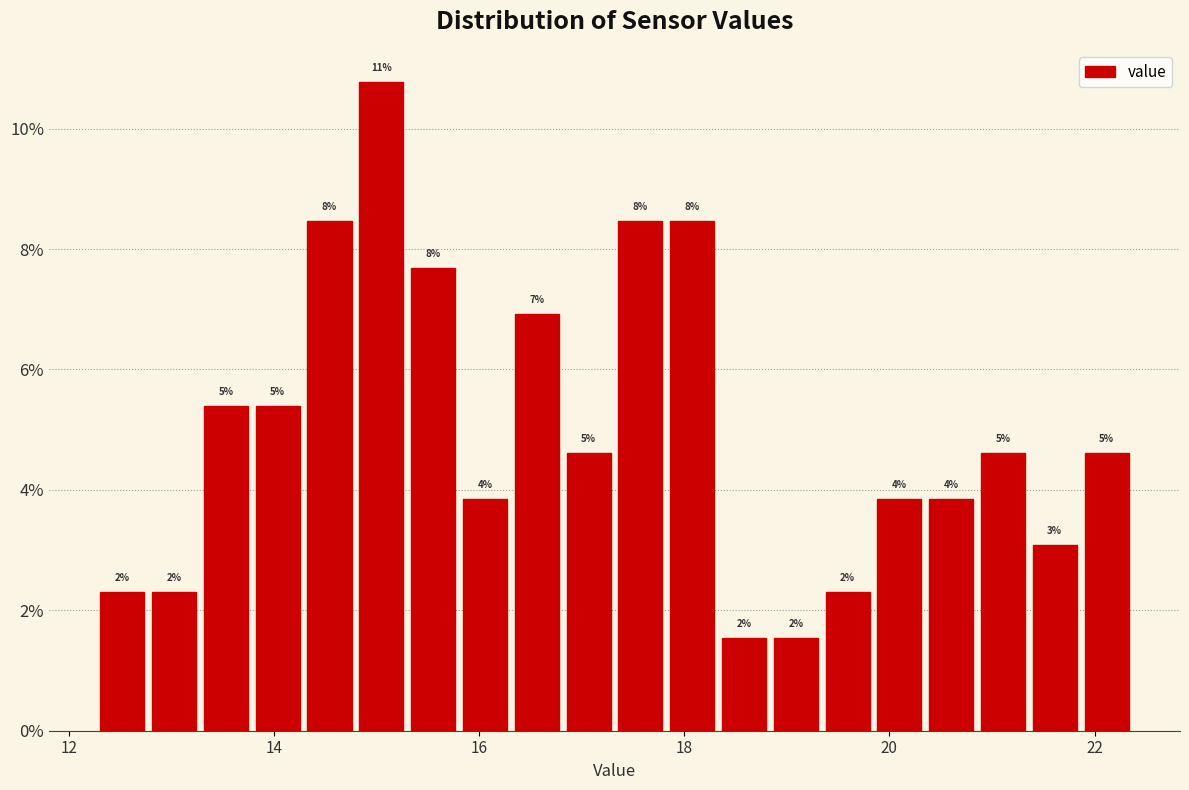

Around what value on the x-axis is the tallest bar? Give the approximate position of its centre, as read against the axis.

15.0